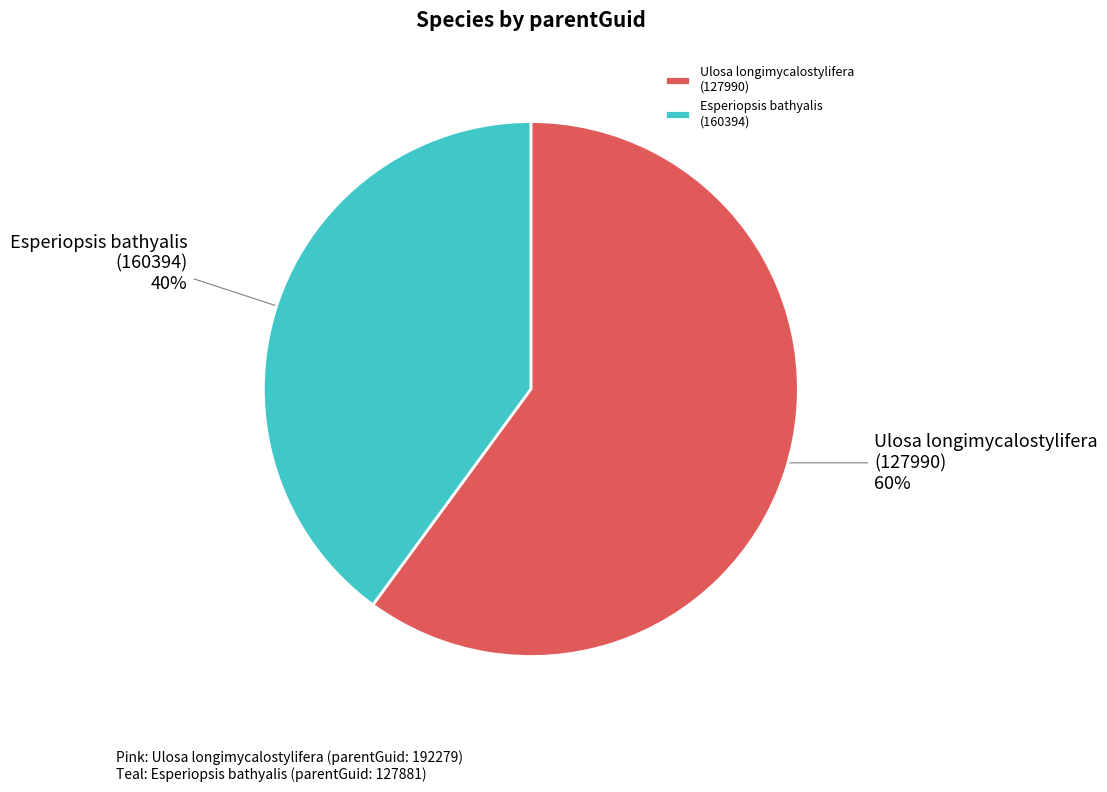

Is the sum of Esperiopsis bathyalis (160394) and Ulosa longimycalostylifera (127990) greater than half?

Yes